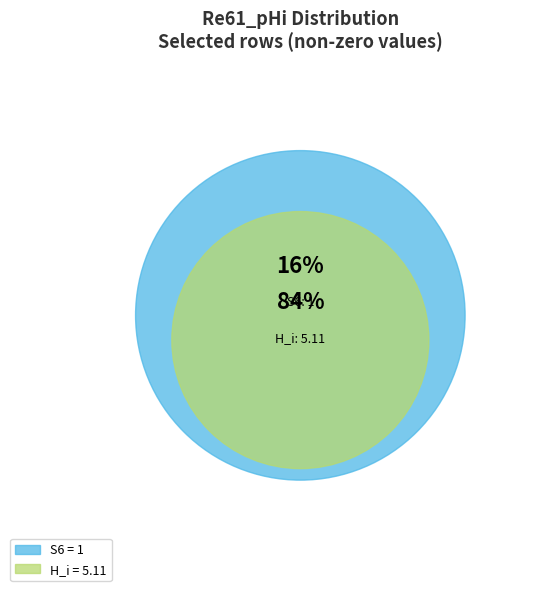

To the nearest percent, what portion does S6 represent?

16%